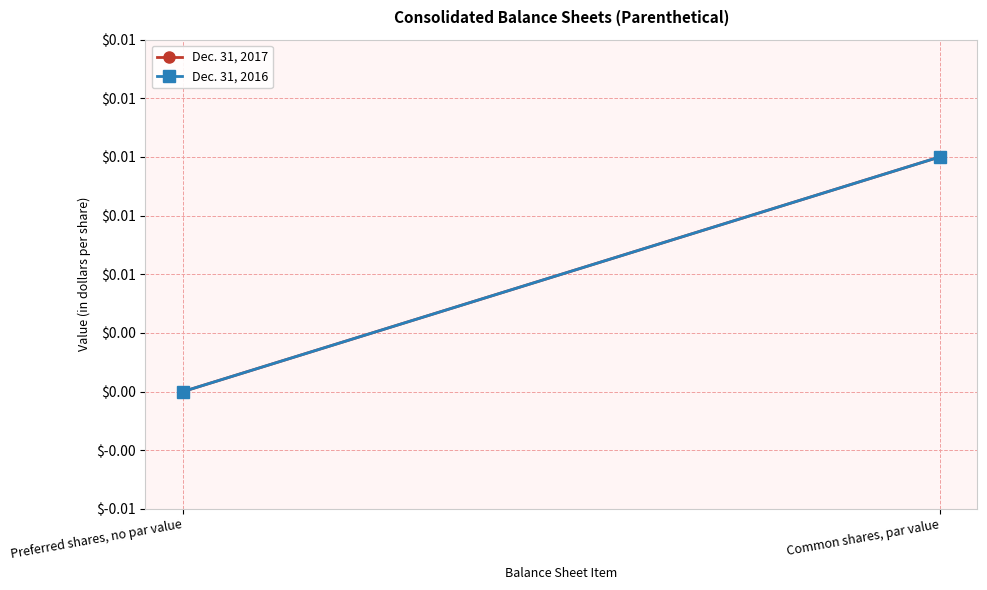

Is this an area chart (filled region under the line)?

No